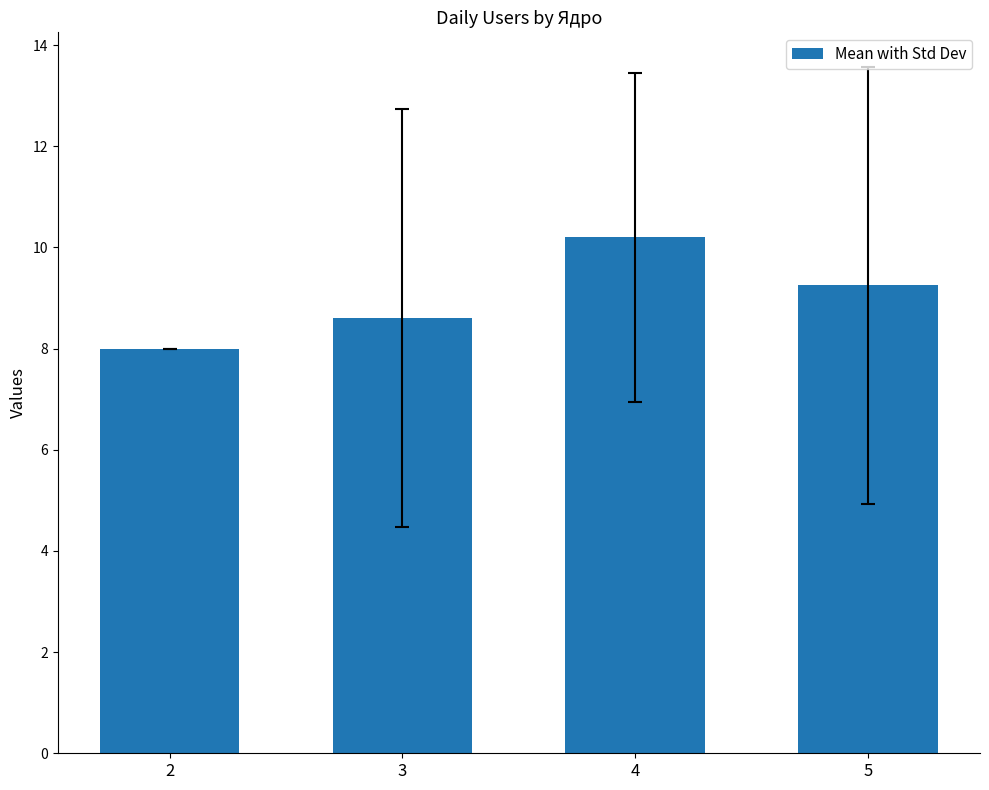

Read the value at 2.

8.0